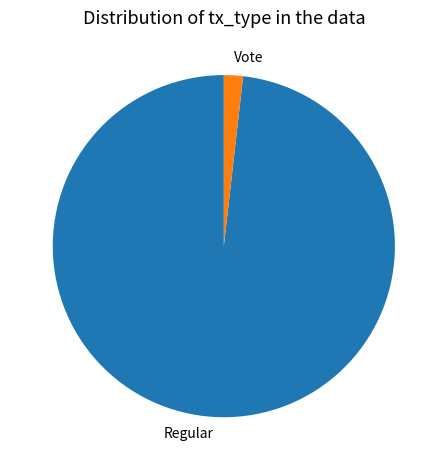

Is the sum of Vote and Regular greater than half?

Yes